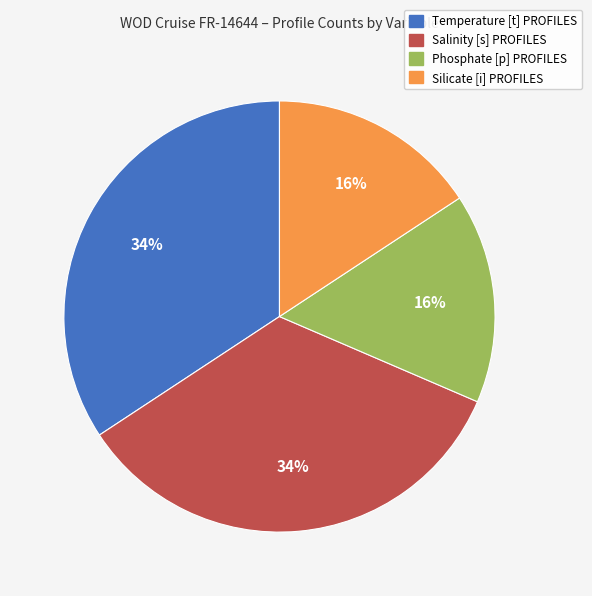

How many slices are in this pie chart?

4